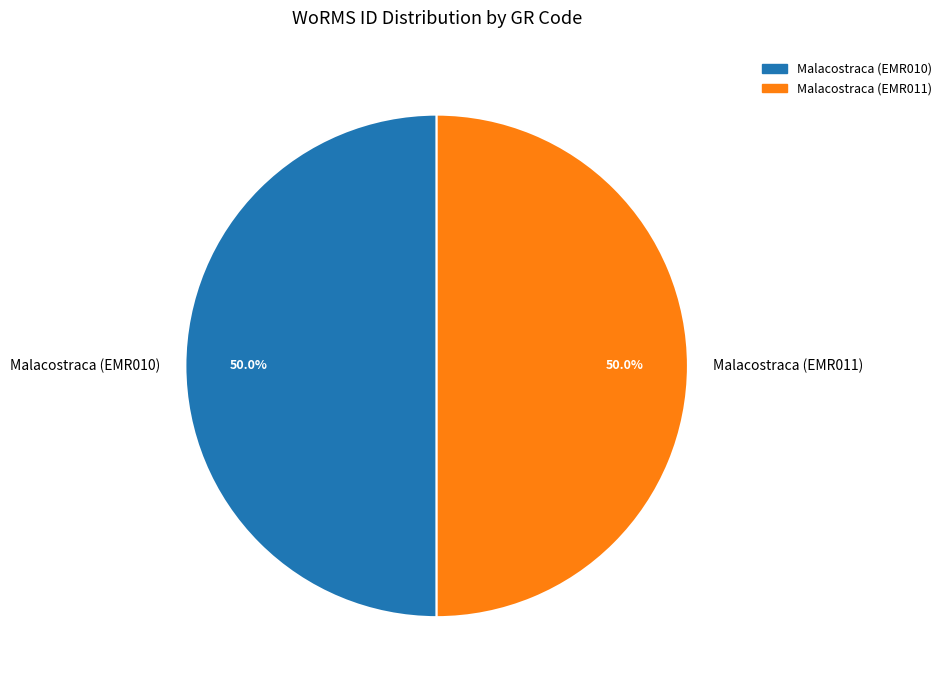

Approximately how many times larger is the value at Malacostraca (EMR010) compared to Malacostraca (EMR011)?

1.0